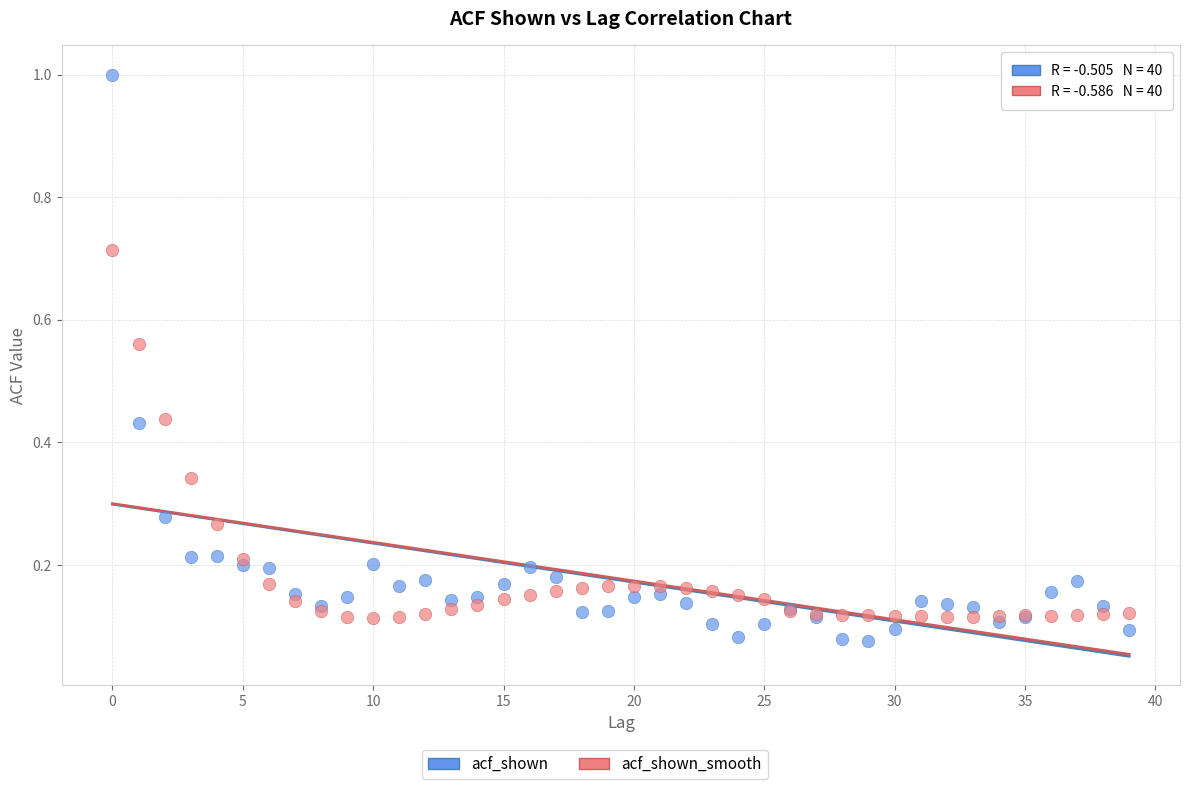

Which series contains the highest Y value?

acf_shown